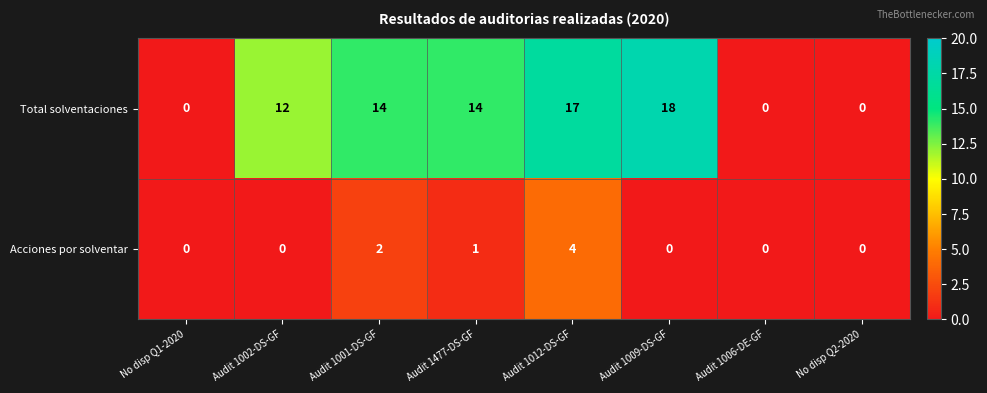

Reading right to left, what are all the values shown in this chart?

Total solventaciones: No disp Q2-2020=0	Audit 1006-DE-GF=0	Audit 1009-DS-GF=18	Audit 1012-DS-GF=17	Audit 1477-DS-GF=14	Audit 1001-DS-GF=14	Audit 1002-DS-GF=12	No disp Q1-2020=0
Acciones por solventar: No disp Q2-2020=0	Audit 1006-DE-GF=0	Audit 1009-DS-GF=0	Audit 1012-DS-GF=4	Audit 1477-DS-GF=1	Audit 1001-DS-GF=2	Audit 1002-DS-GF=0	No disp Q1-2020=0